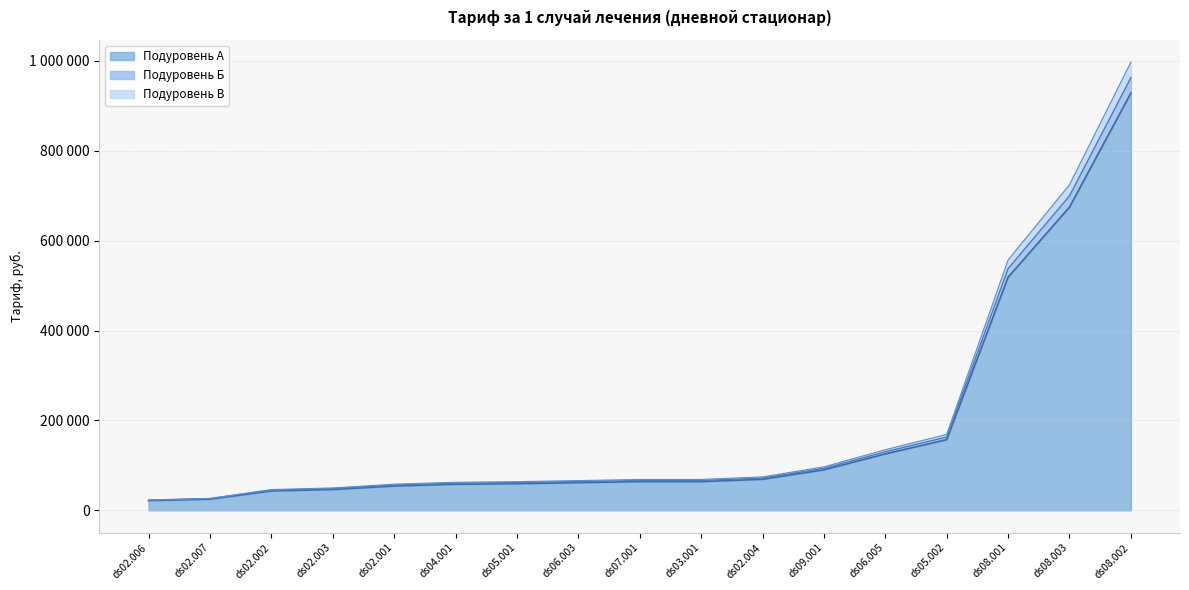

What is the minimum value shown in the chart?

21533.0